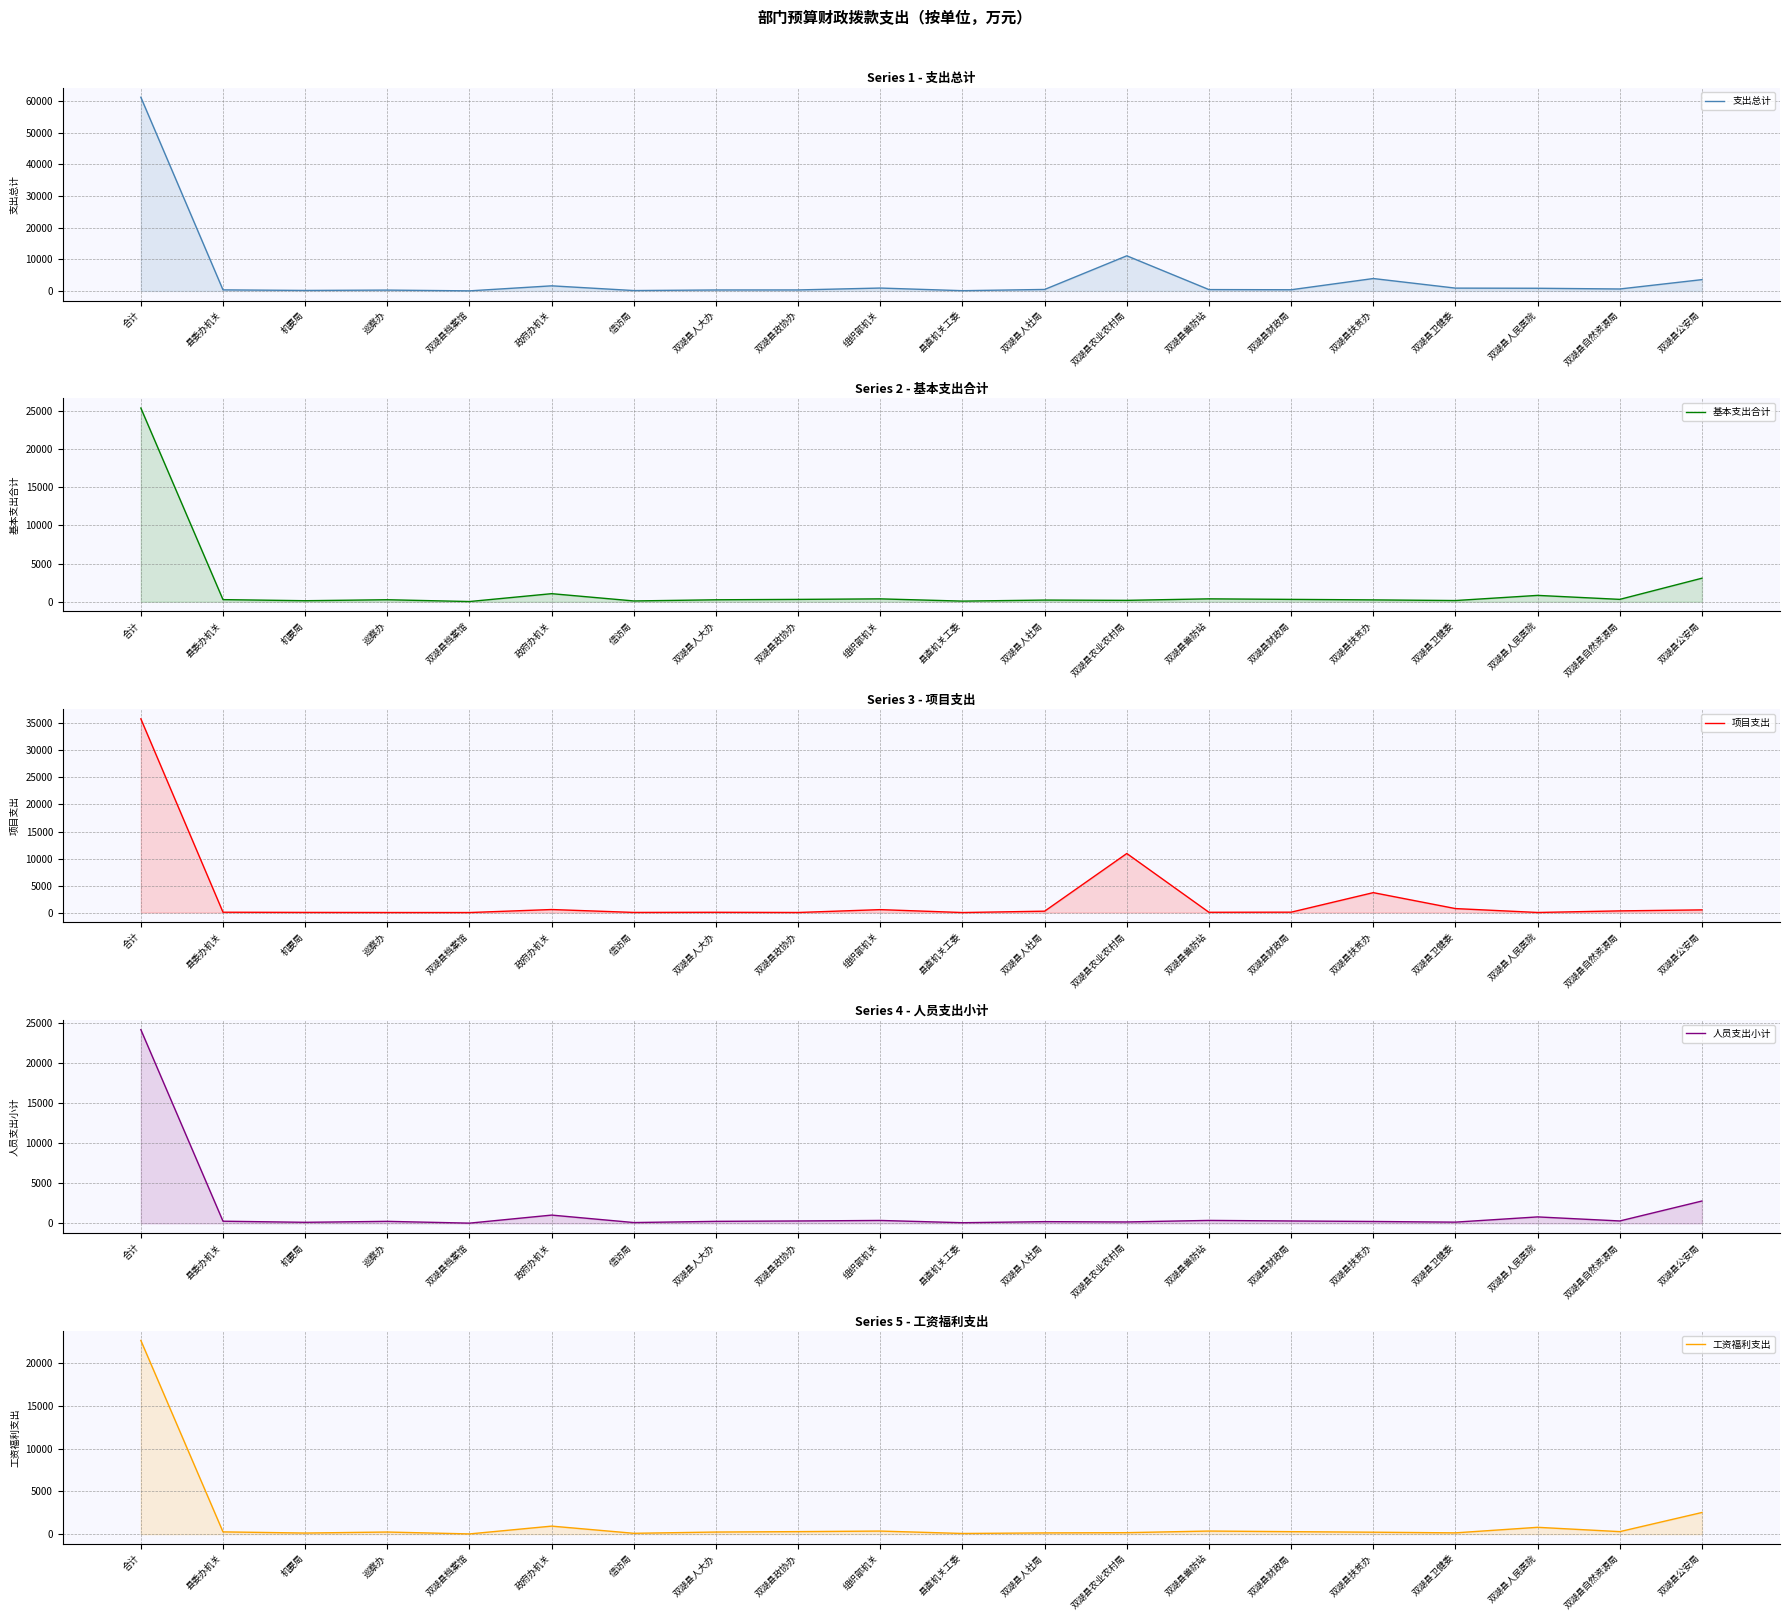

Which category has the highest value in the 基本支出合计 series?

合计